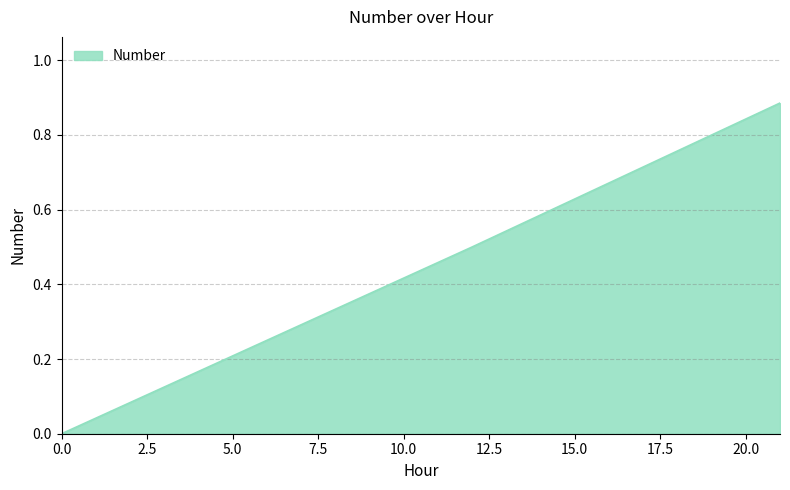

True or false: there are more than 1 points higher than both neighbors.

False